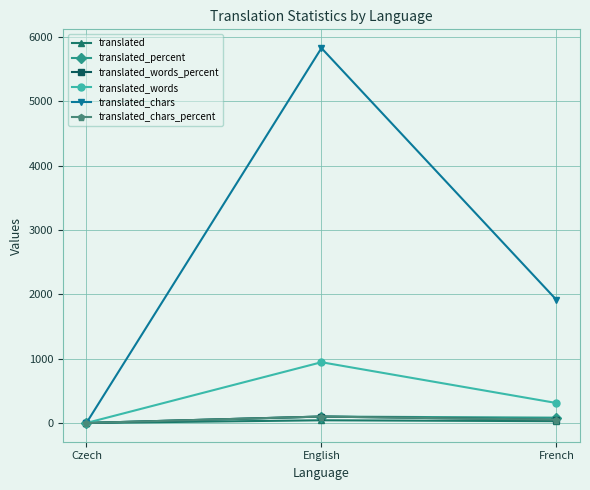

What is the value of the translated_words_percent point at the 3rd from the left?

49.7